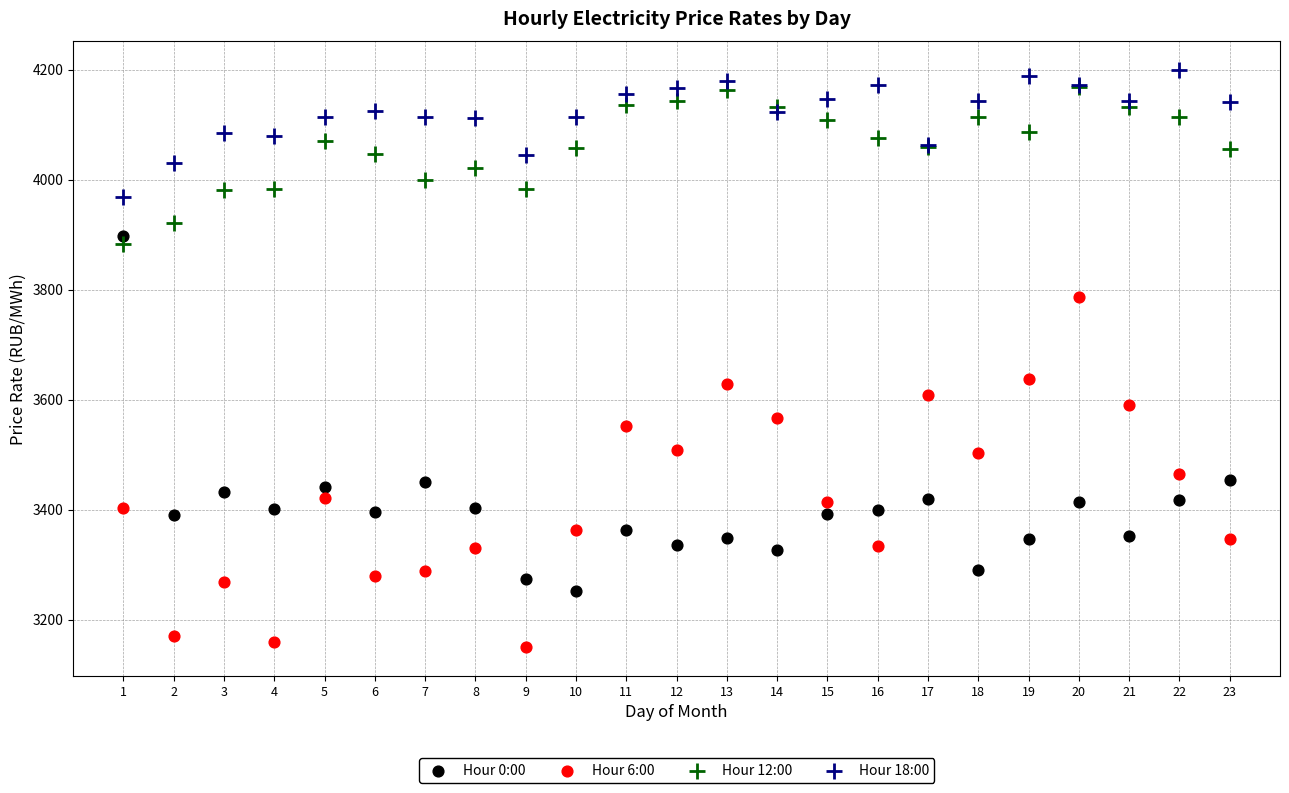

Which series reaches the maximum Y coordinate?

Hour 18:00